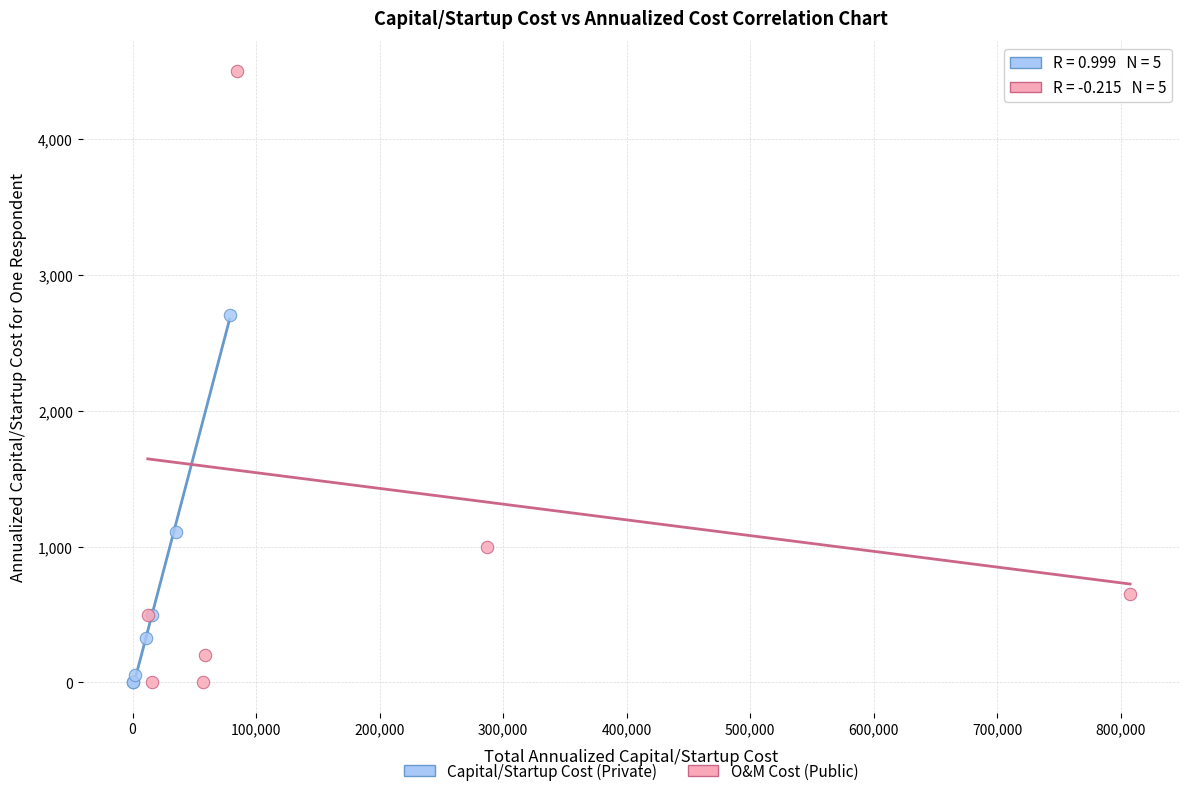

Which series reaches the maximum Y coordinate?

O&M Cost (Public)